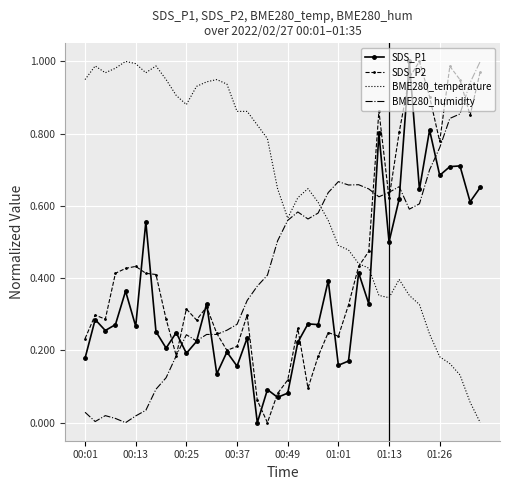

What are all the series names shown in the legend?

SDS_P1, SDS_P2, BME280_temperature, BME280_humidity